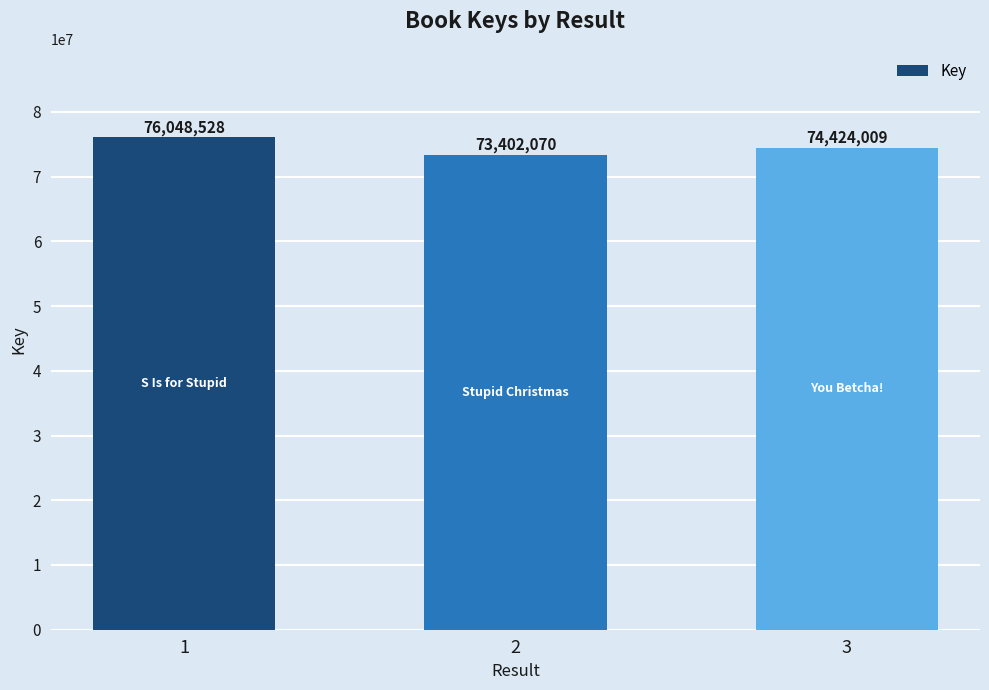

Which category has the lowest value across all series?

2